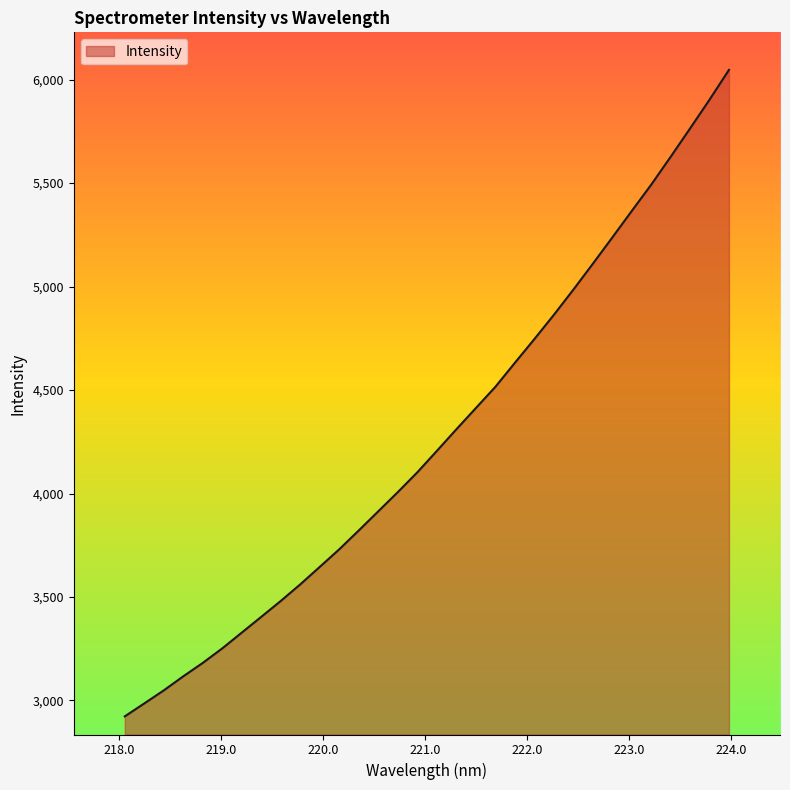

Does the chart display data point markers on the line(s)?

No